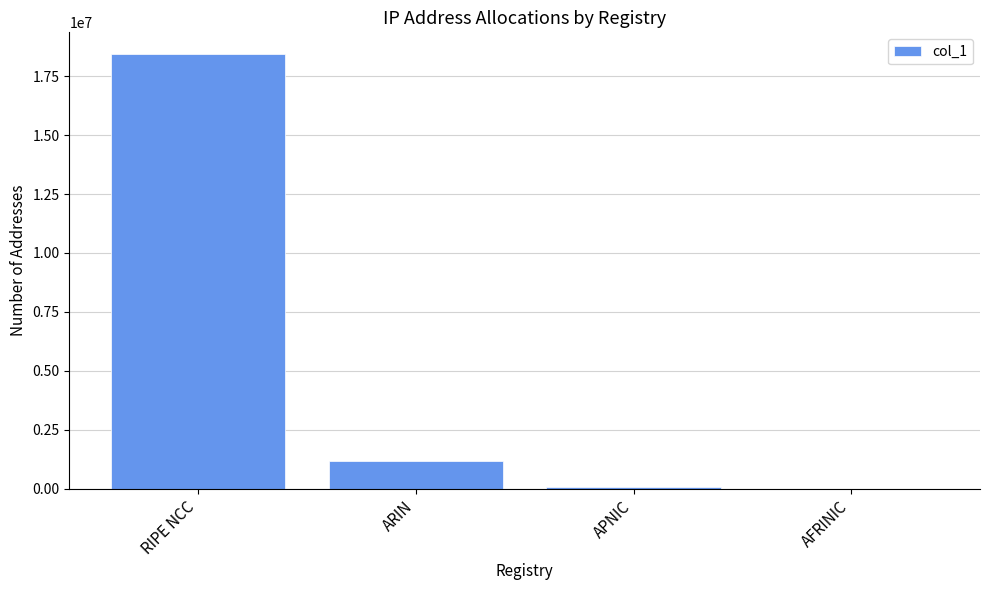

Where is the data nearest to the value 9220864?

ARIN